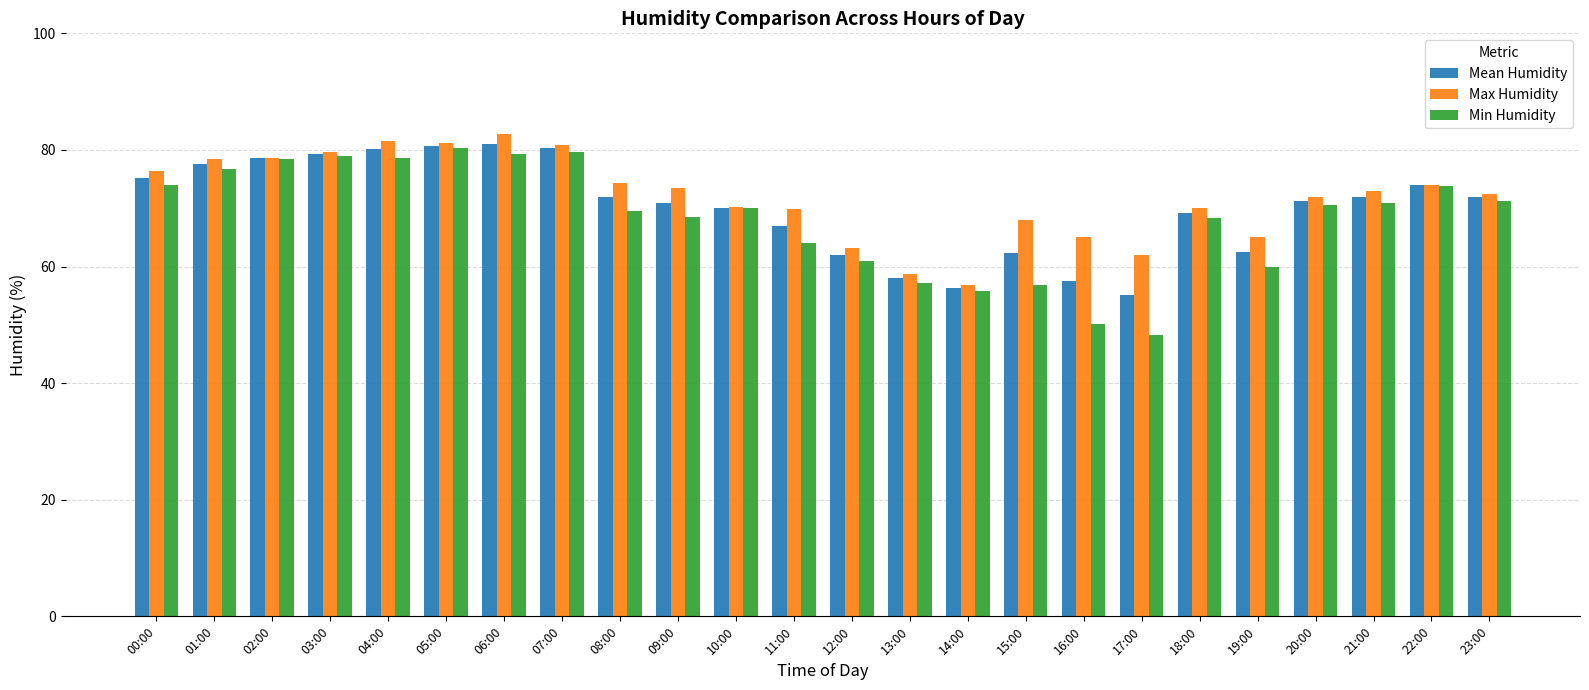

What is the label of the 6th bar from the right?

18:00